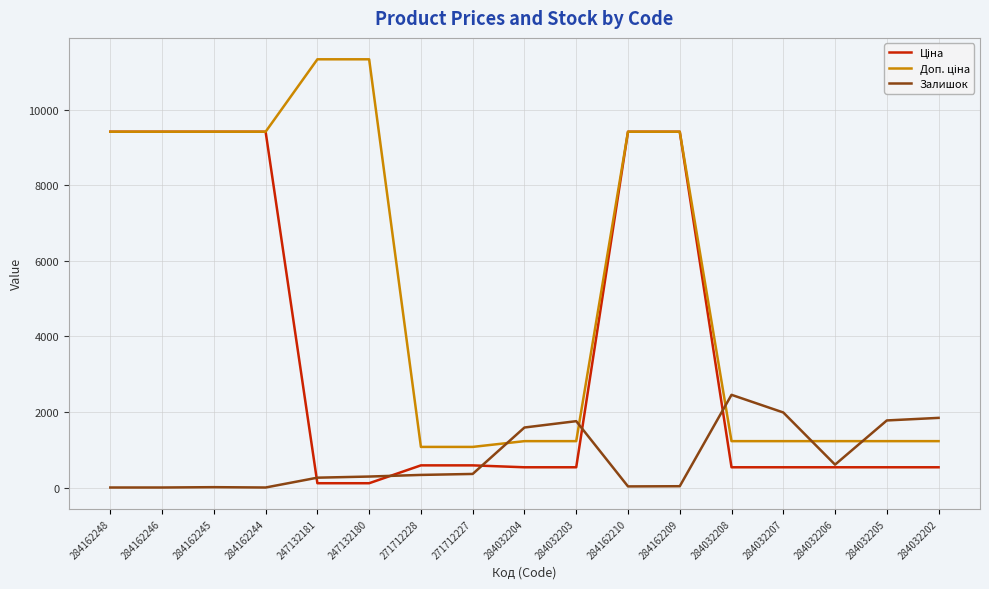

What is the total value across all series at 284032207?

3748.6